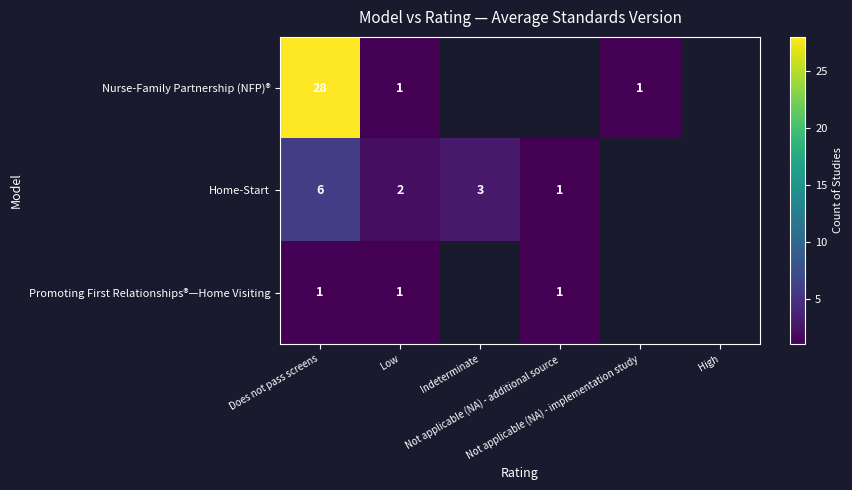

What is the approximate value of Home-Start at Low?

2.0